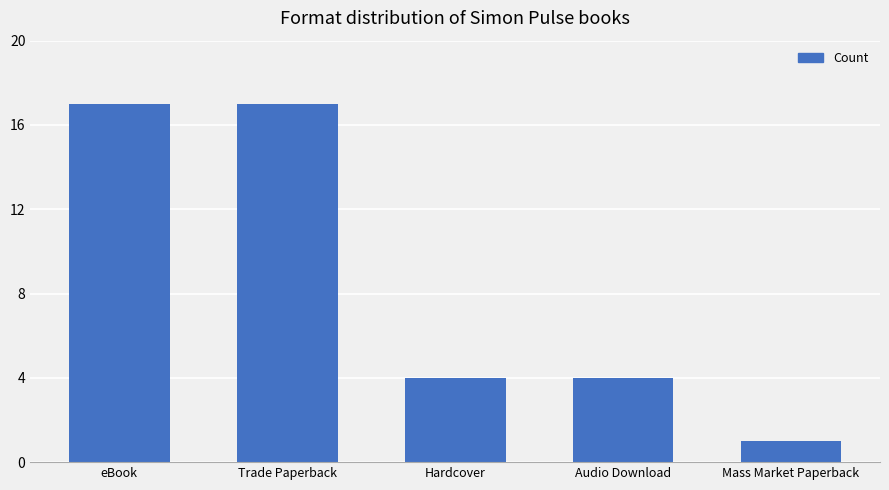

What position from the right is Audio Download?

2